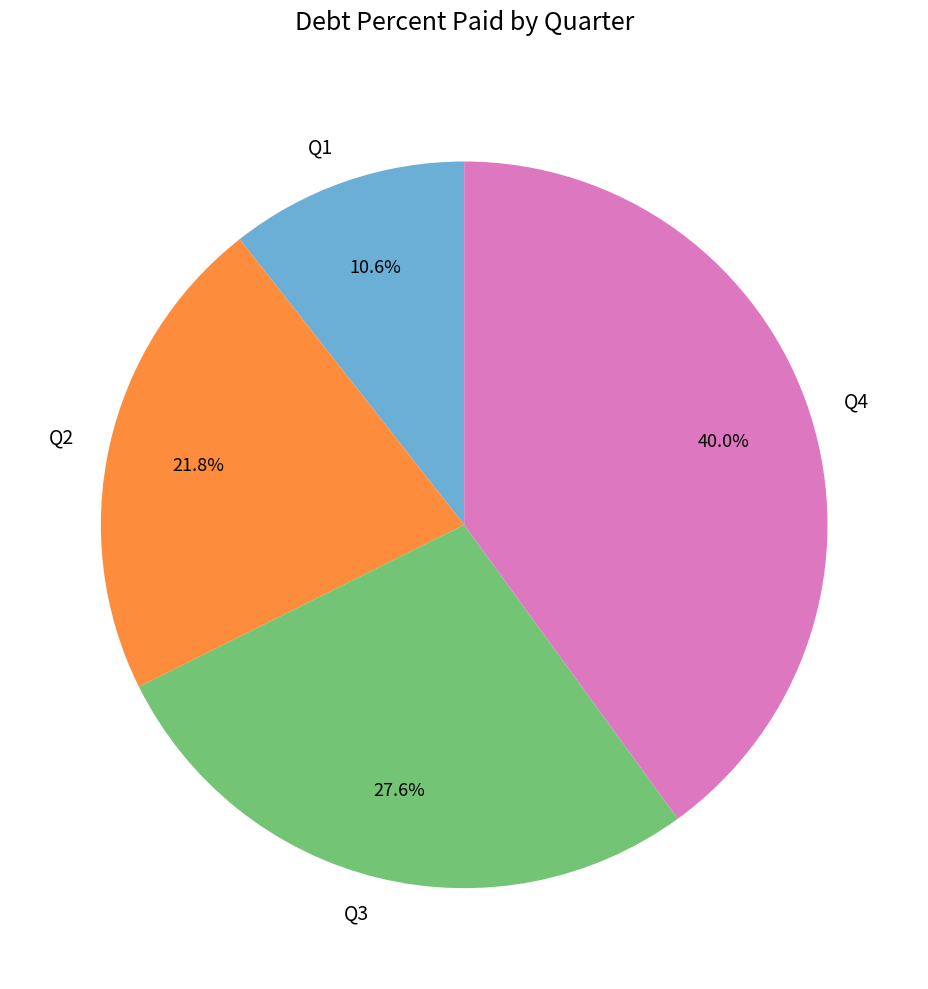

Is it true that Q2 is 31% of the pie?

False